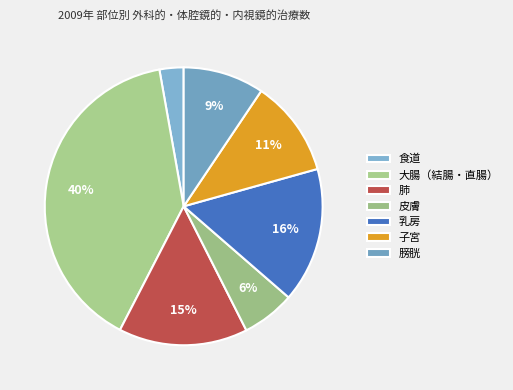

Is it true that 子宮 is 11% of the pie?

True